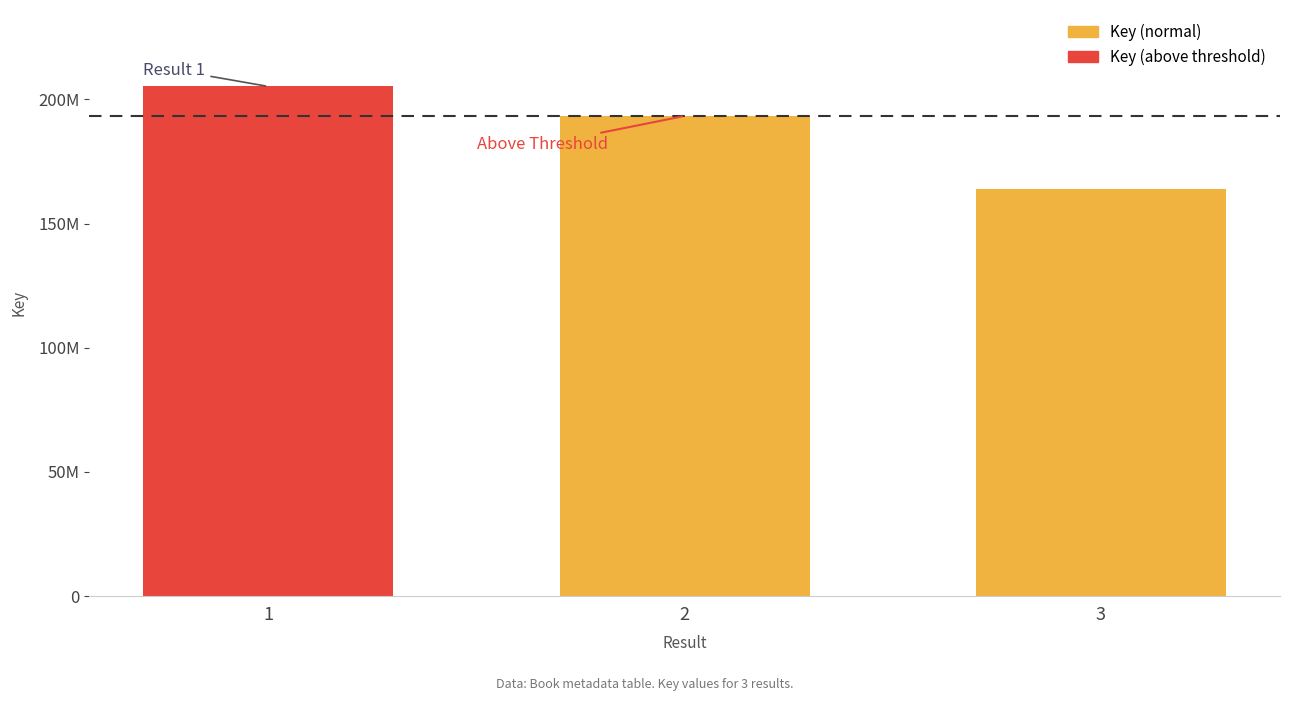

Reading left to right, what are all the values shown in this chart?

1=205194808	2=193321815	3=164027062